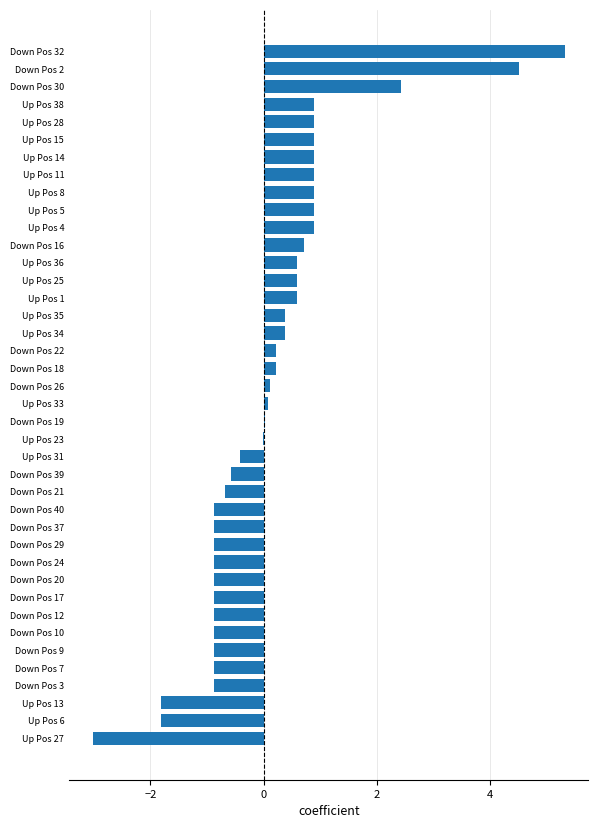

What is the sum of the values at Down Pos 32 and Up Pos 38?

6.2